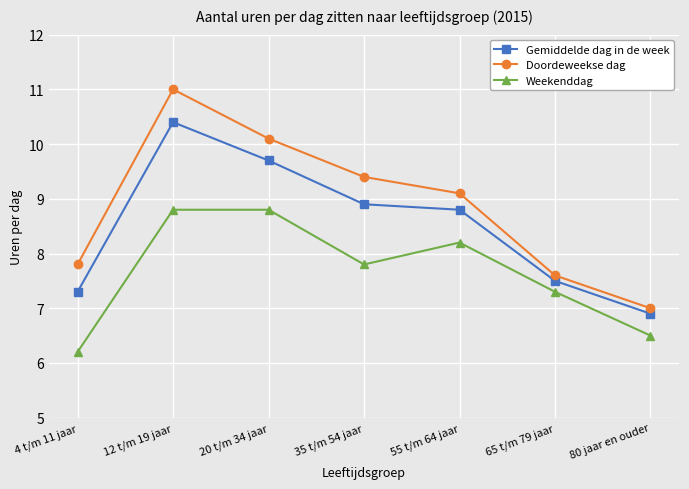

What is the value of the Doordeweekse dag point at the 7th from the left?

7.0